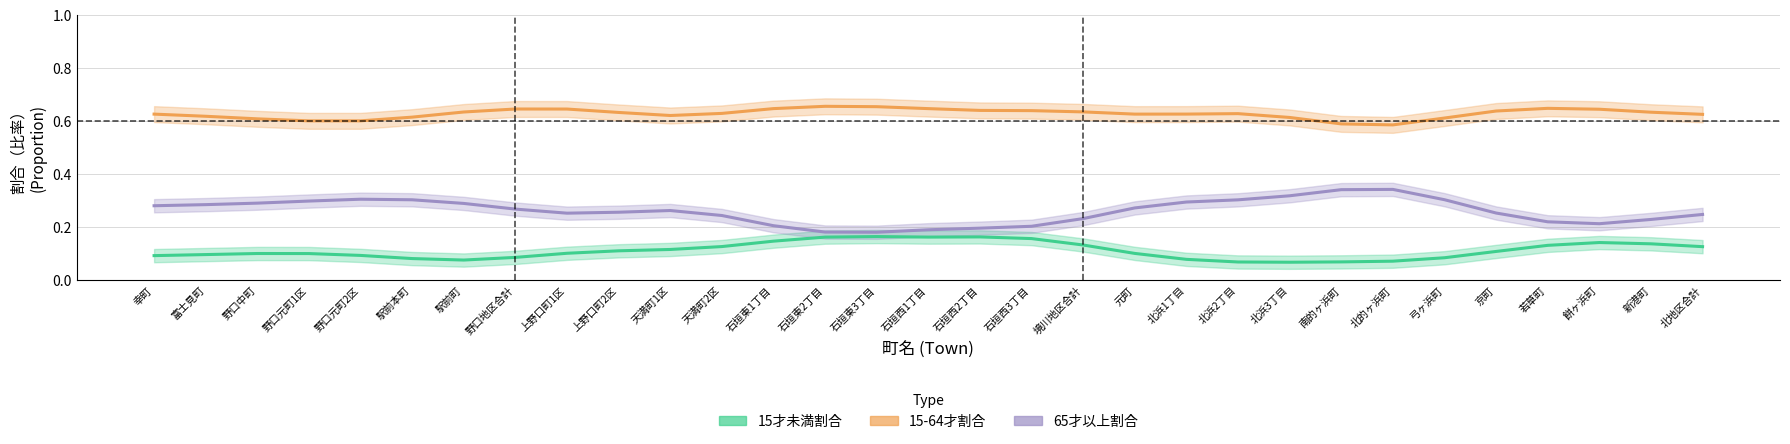

Does the chart have visible grid lines?

Yes